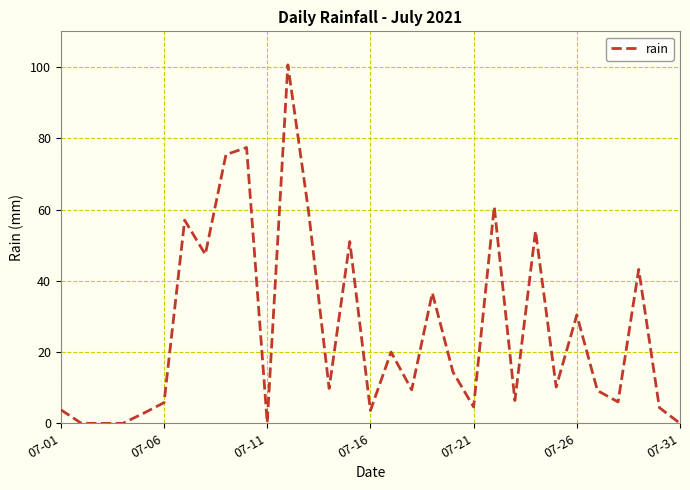

What is the difference between the maximum and minimum values?

100.6